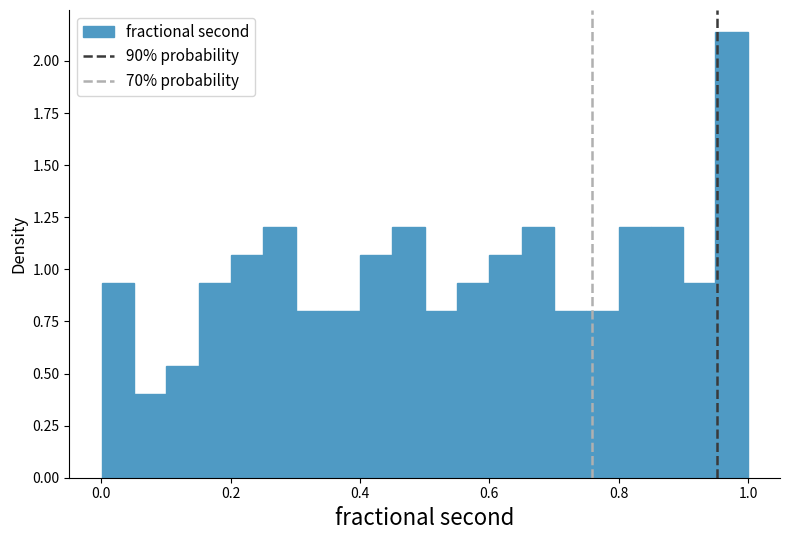

Read against the x-axis, roughly where is the centre of the tallest bar?

0.98